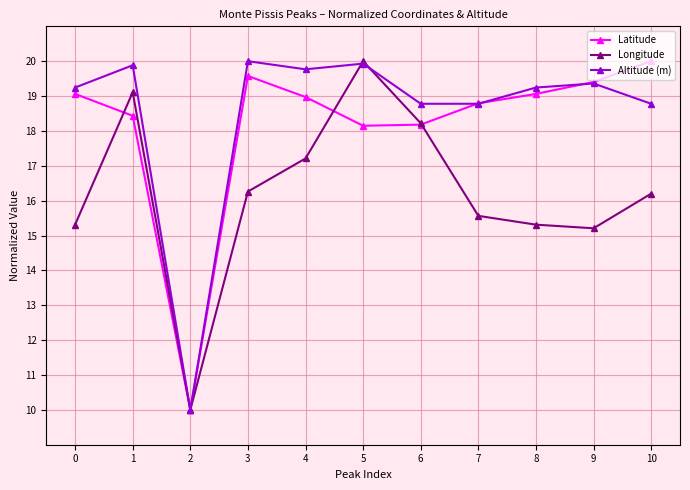

At which category is the sum across all series the highest?

5